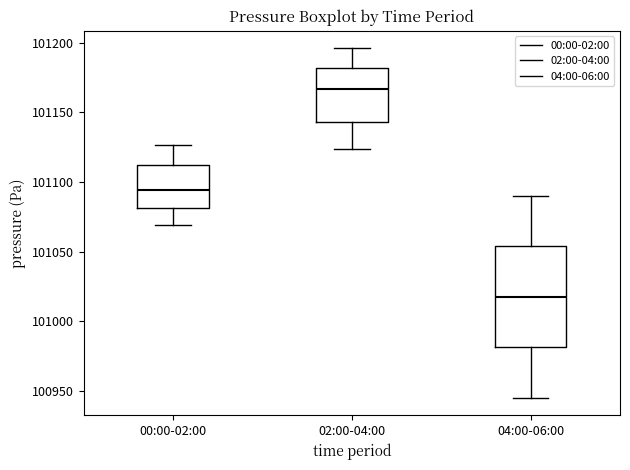

Comparing the boxes themselves (not the whiskers), which one is the tallest?

04:00-06:00